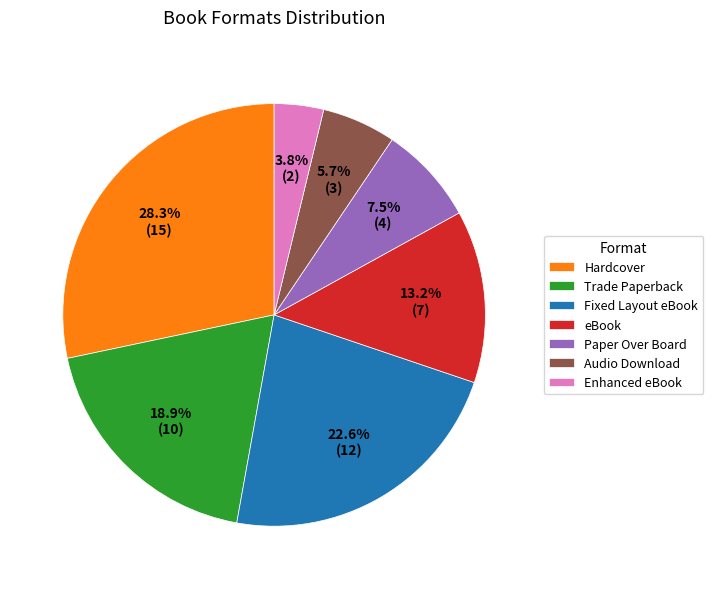

Is it true that Trade Paperback is 31% of the pie?

False